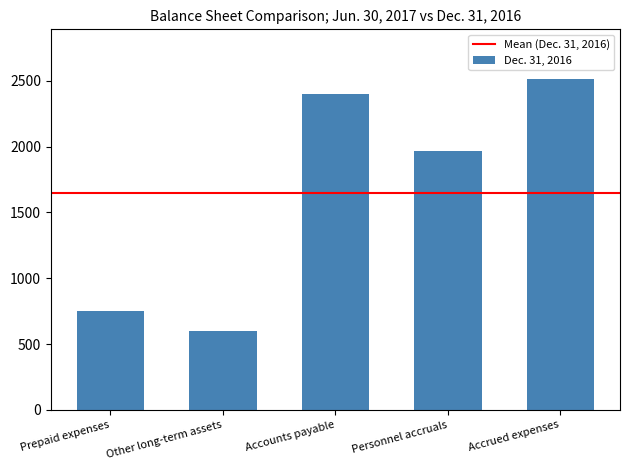

What is the greatest value displayed?

2515